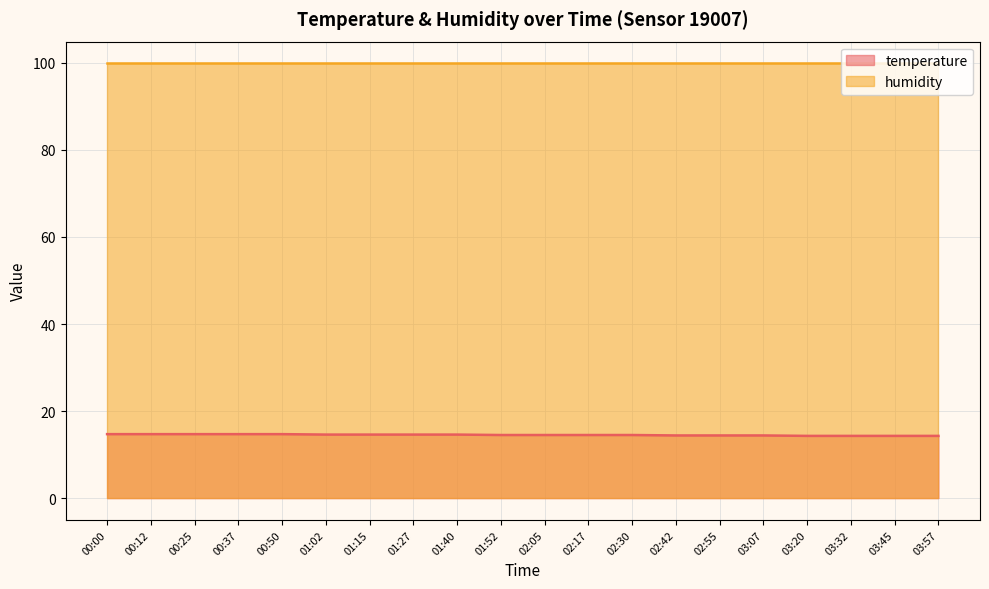

What is the minimum value shown in the chart?

14.3